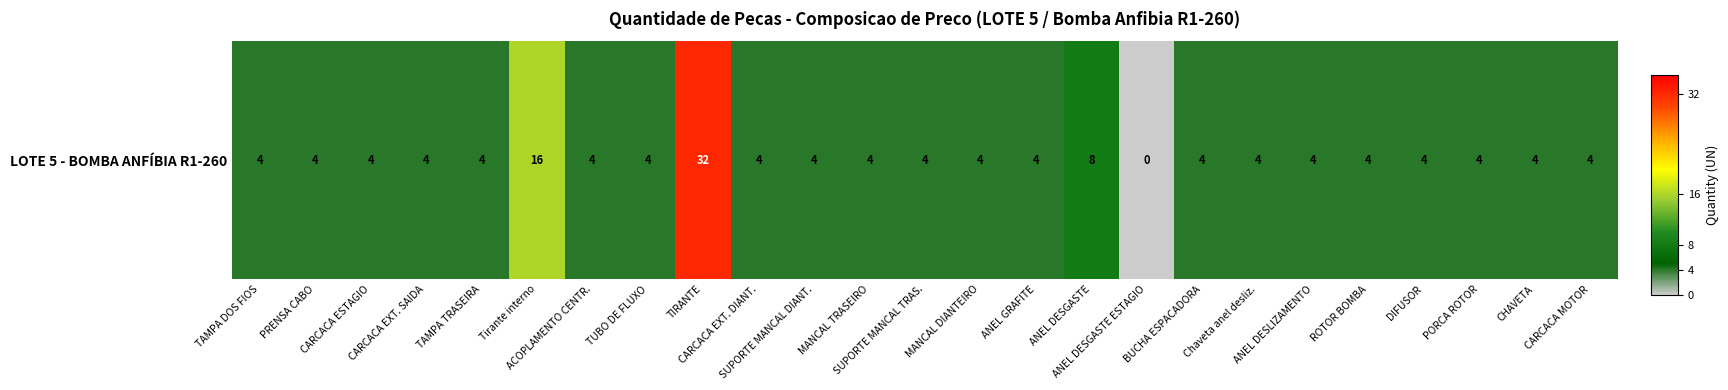

Which label corresponds to the smallest value in the chart?

ANEL DESGASTE ESTAGIO